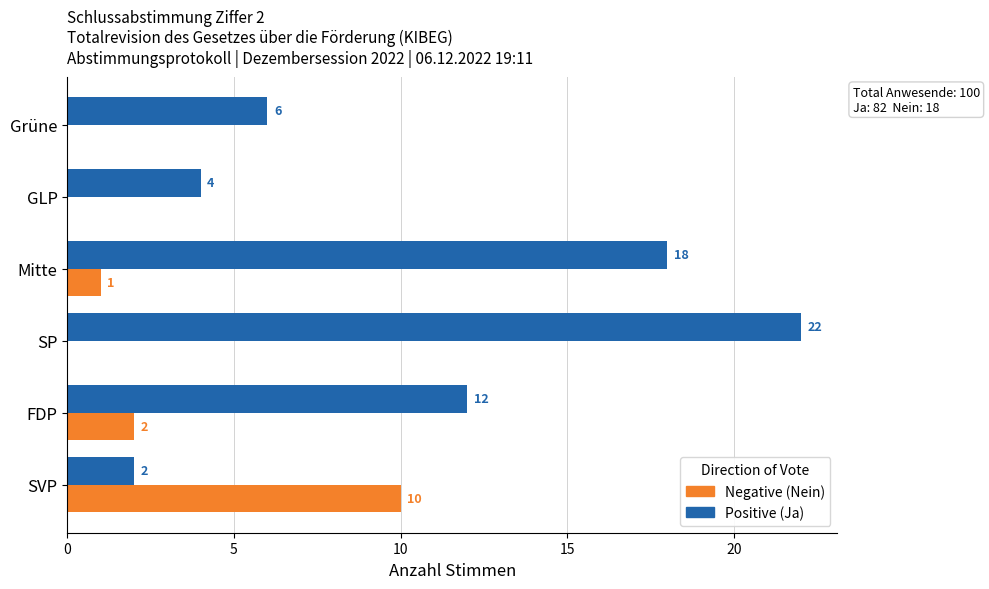

At which category is the sum across all series the highest?

SP